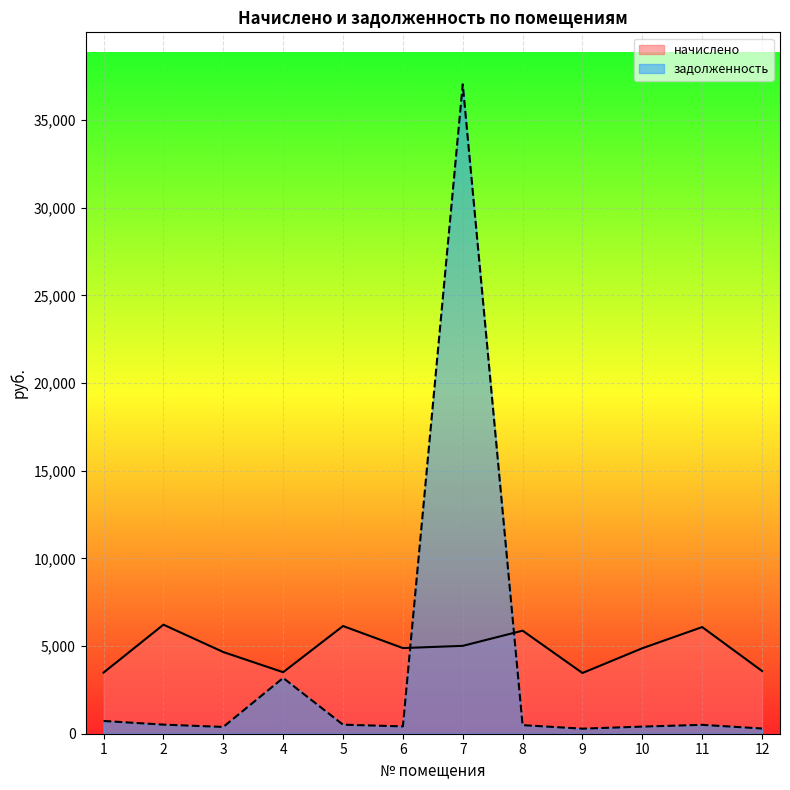

How many lines are shown in the chart?

2